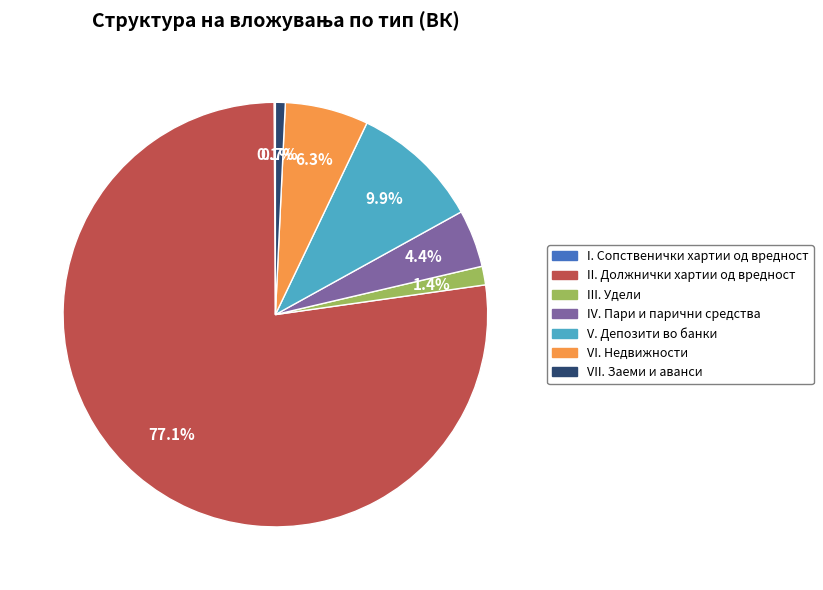

What is the total percentage of IV. Пари и парични средства and III. Удели?

5.8%